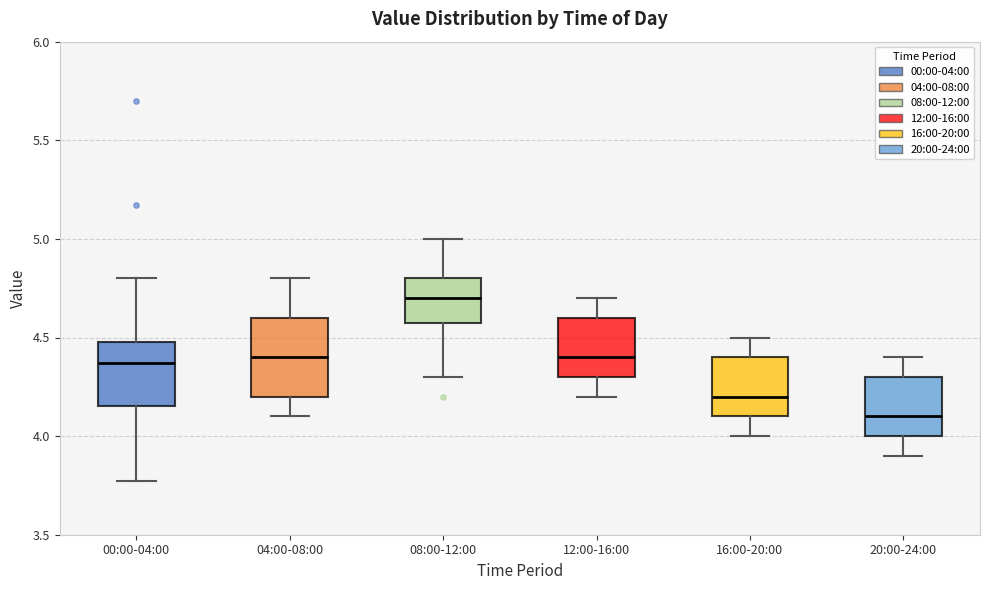

Reading left to right, read every box against the y-axis: the position of its median line, the range the box covers, and the ends of its whiskers. The values are not printed on the chart, so give them approximately, as read against the axis.

00:00-04:00: median 4.35, box 4.15 to 4.50, whiskers 3.75 to 4.80
04:00-08:00: median 4.40, box 4.20 to 4.60, whiskers 4.10 to 4.80
08:00-12:00: median 4.70, box 4.60 to 4.80, whiskers 4.30 to 5.00
12:00-16:00: median 4.40, box 4.30 to 4.60, whiskers 4.20 to 4.70
16:00-20:00: median 4.20, box 4.10 to 4.40, whiskers 4.00 to 4.50
20:00-24:00: median 4.10, box 4.00 to 4.30, whiskers 3.90 to 4.40